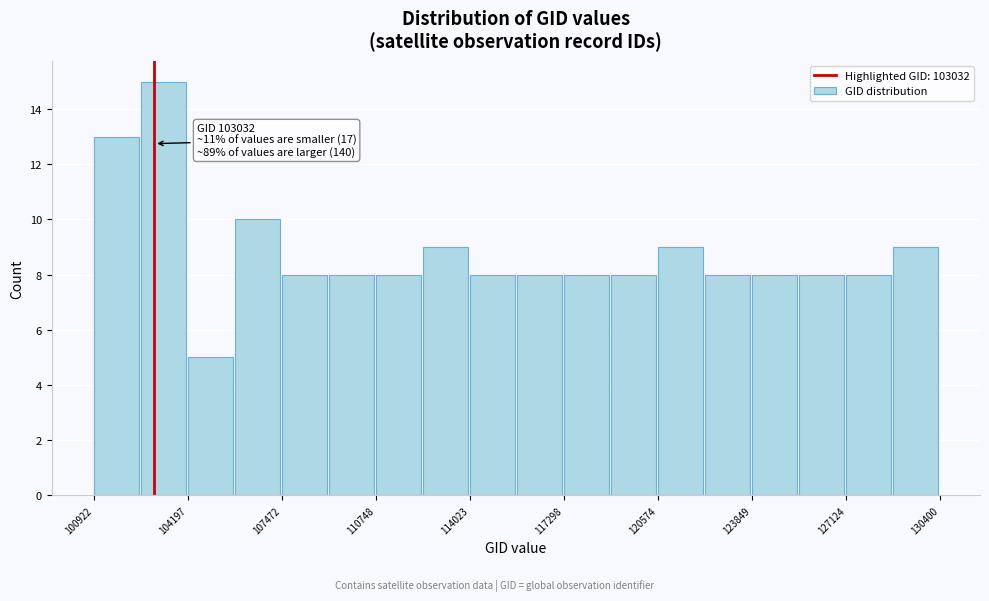

Around what value on the x-axis is the tallest bar? Give the approximate position of its centre, as read against the axis.

103500